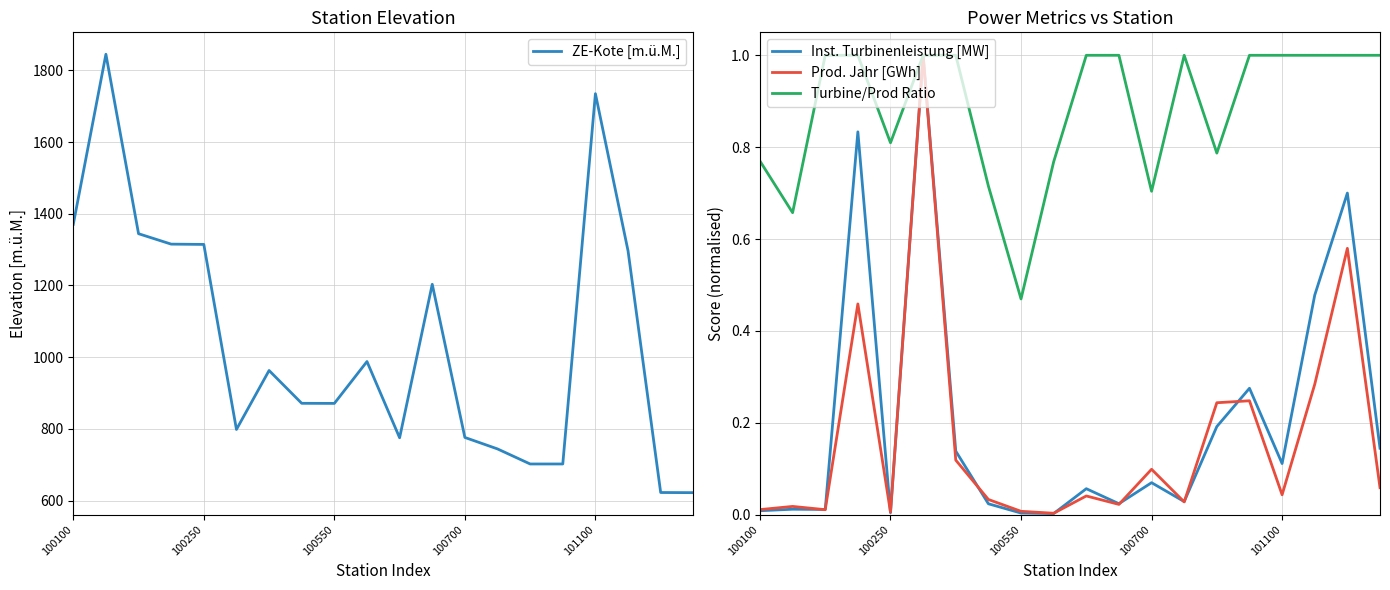

What is the total value across all series at 18?

624.7